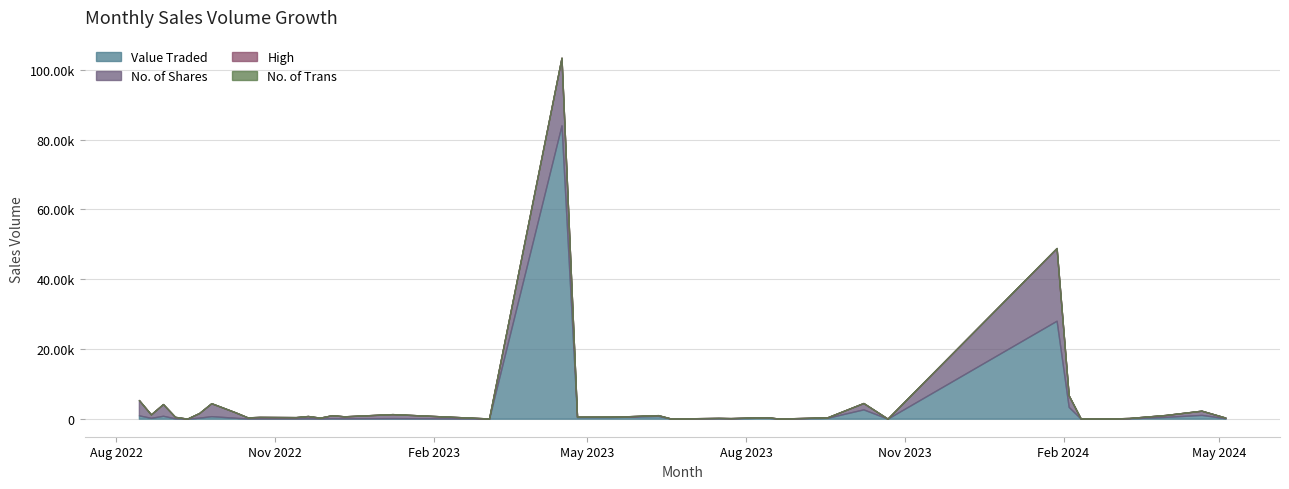

The No. of Shares series shows 44.1 at 30. True or false?

False